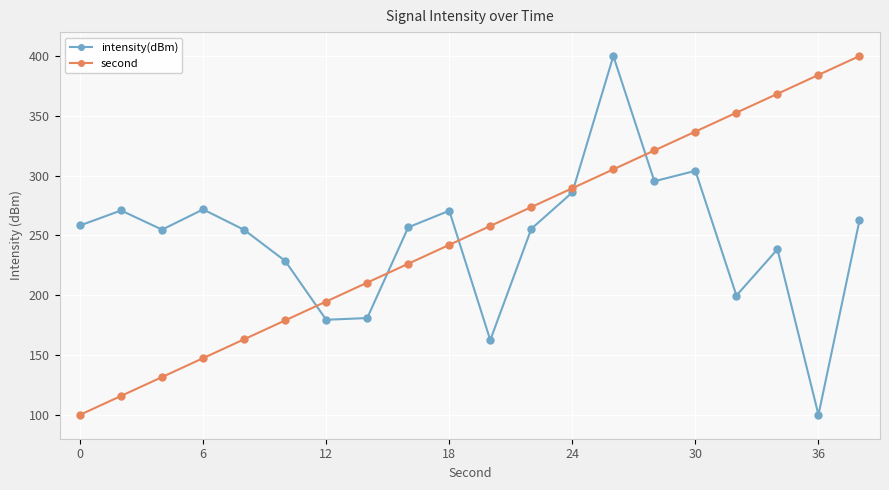

Does the chart display data point markers on the line(s)?

Yes